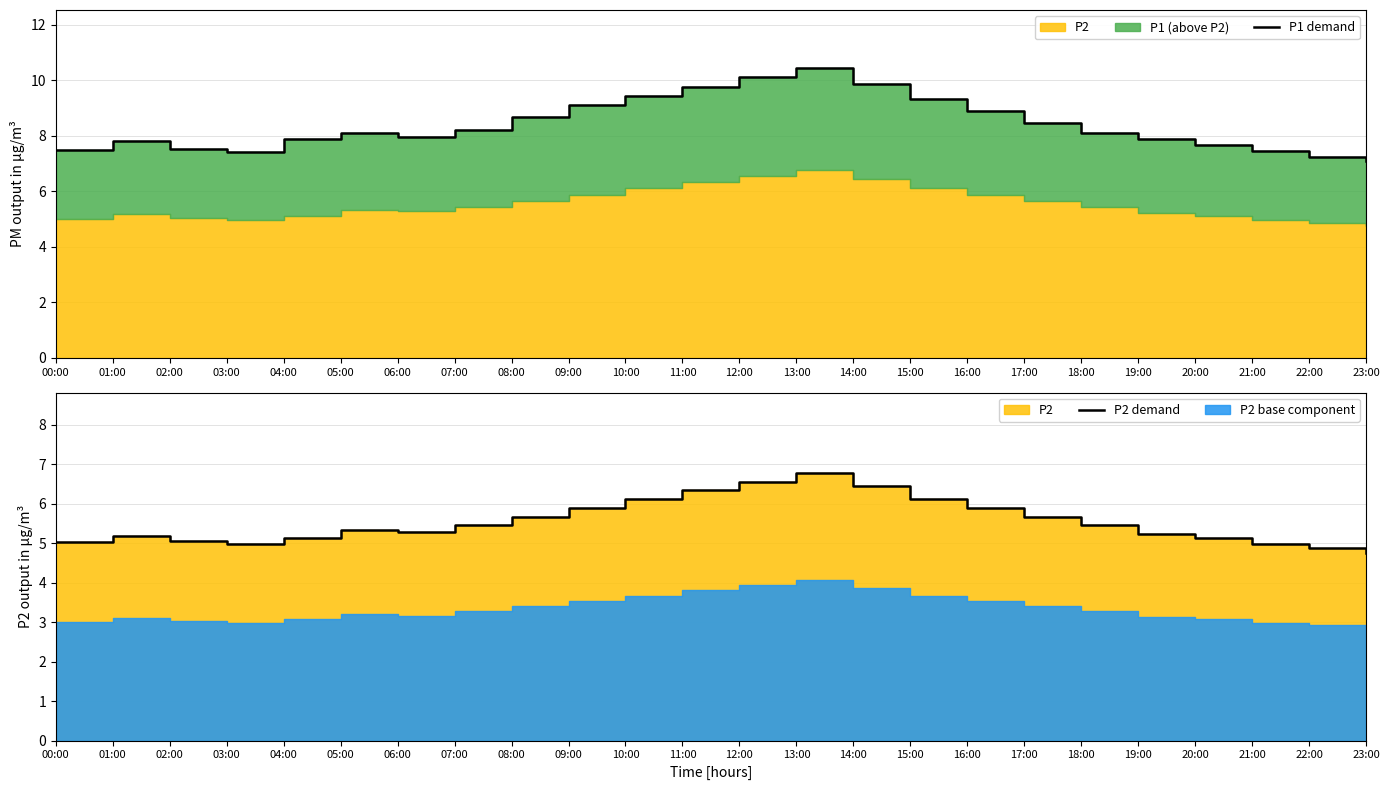

What is the difference between the maximum and minimum values in the P2 demand series?

2.0